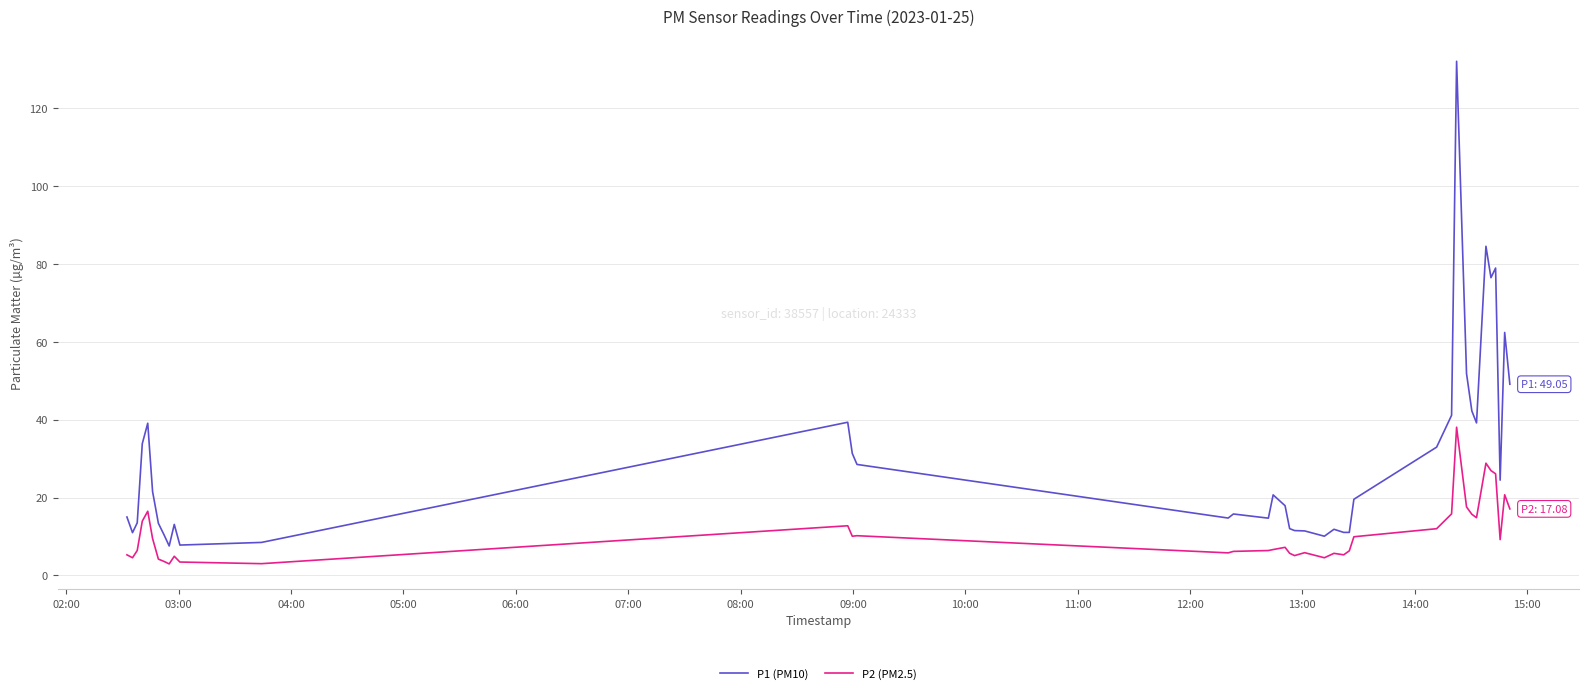

What is the maximum value shown in the chart?

131.9